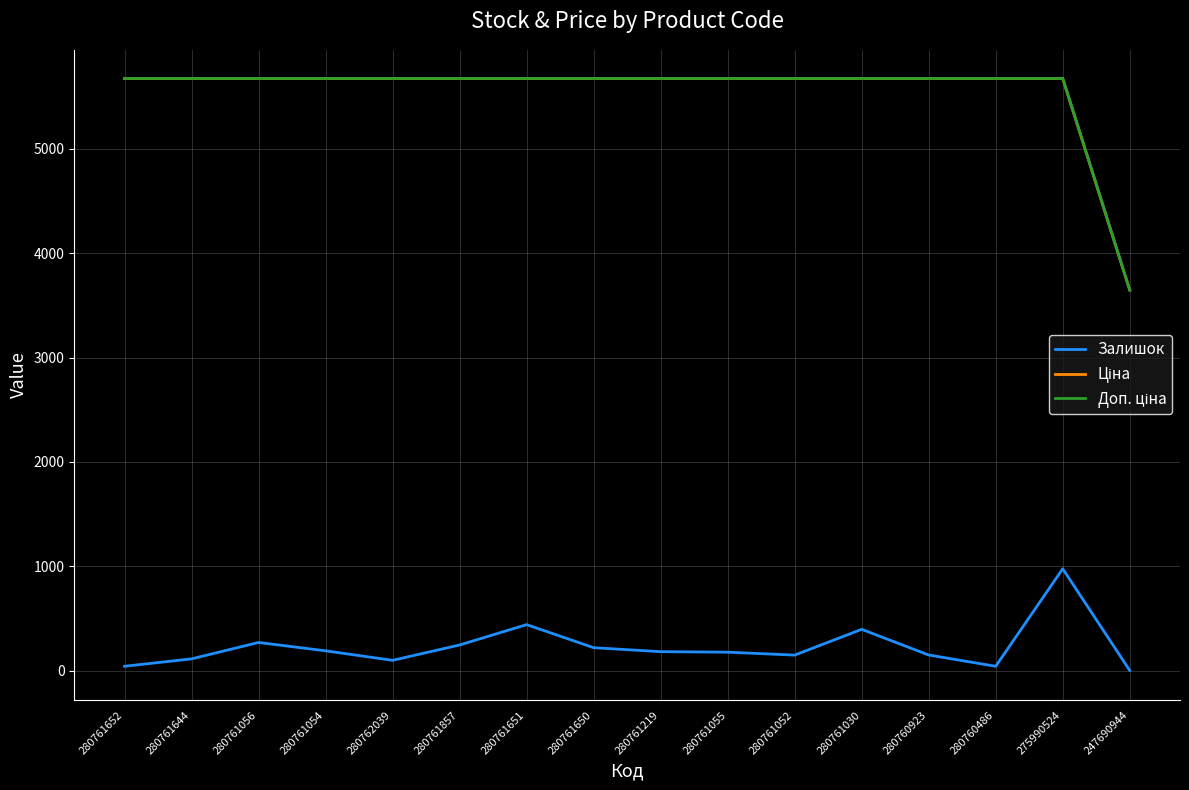

Does the chart display data point markers on the line(s)?

No